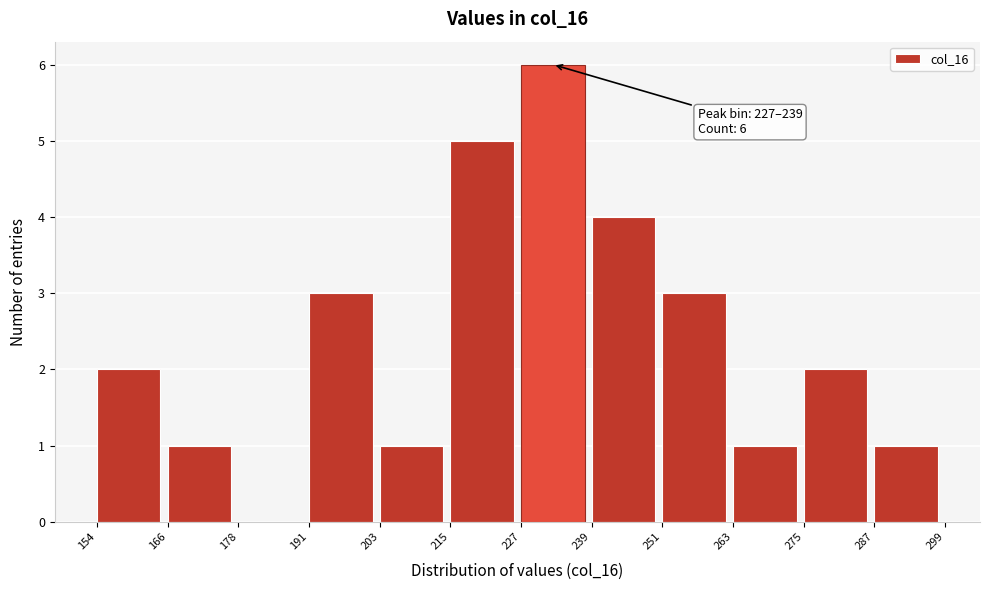

Which range on the x-axis has the tallest bar?

227 to 239